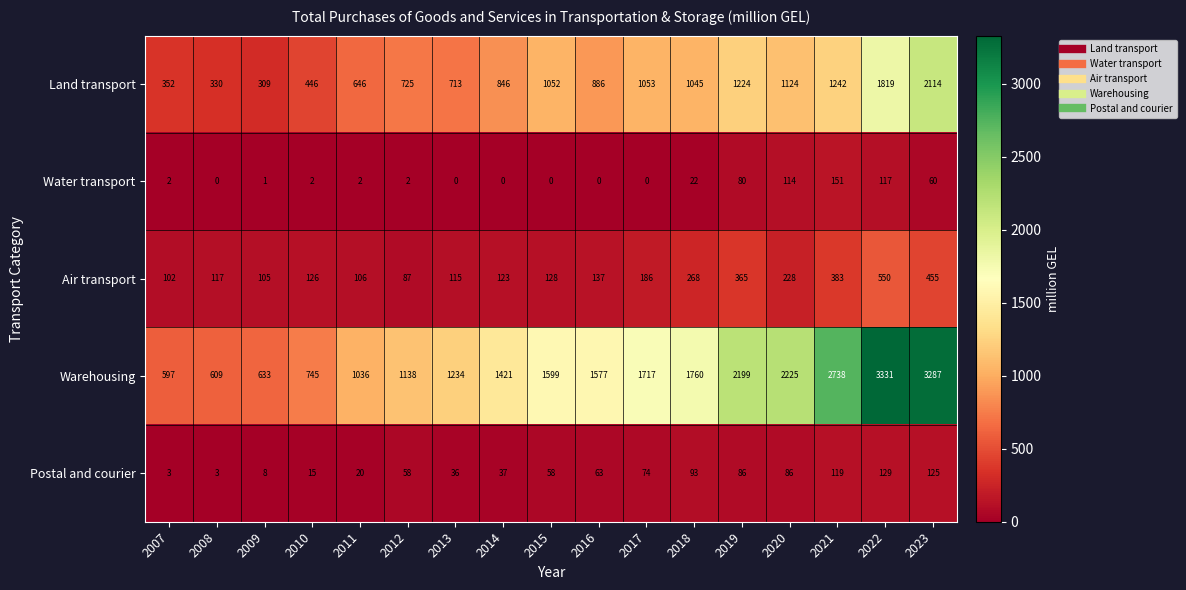

At how many categories does at least one series exceed 682?

14